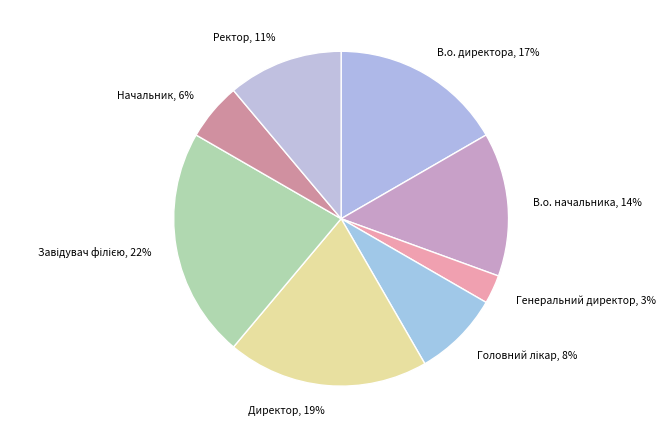

To the nearest percent, what is the average slice percentage?

12%